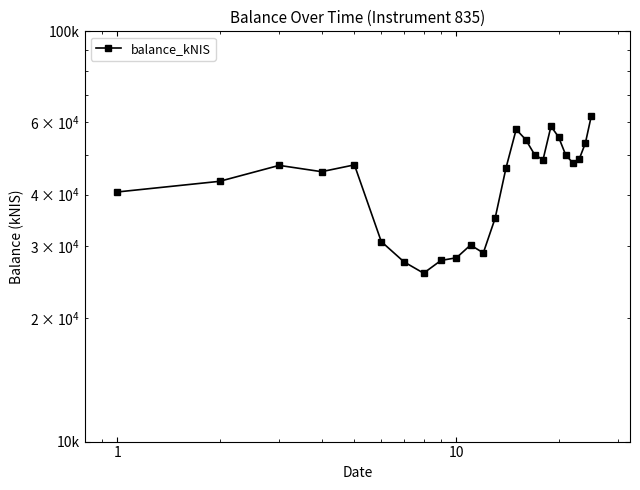

How many data points are above 47124?

13